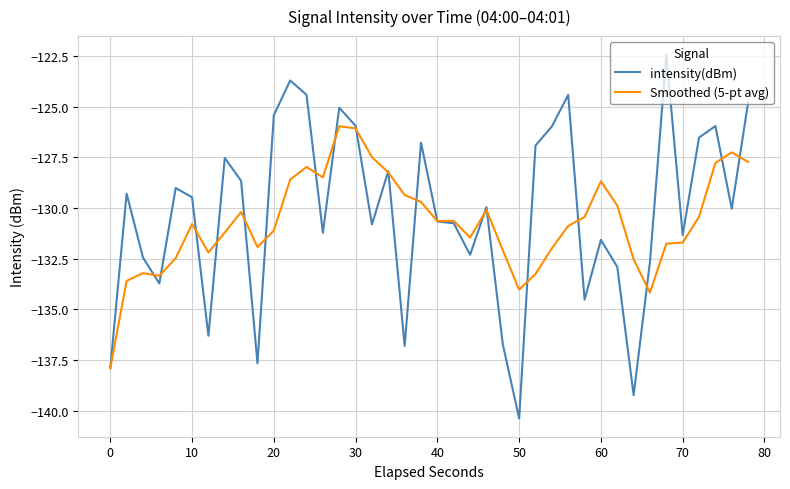

Which series has the largest range (max minus min)?

intensity(dBm)